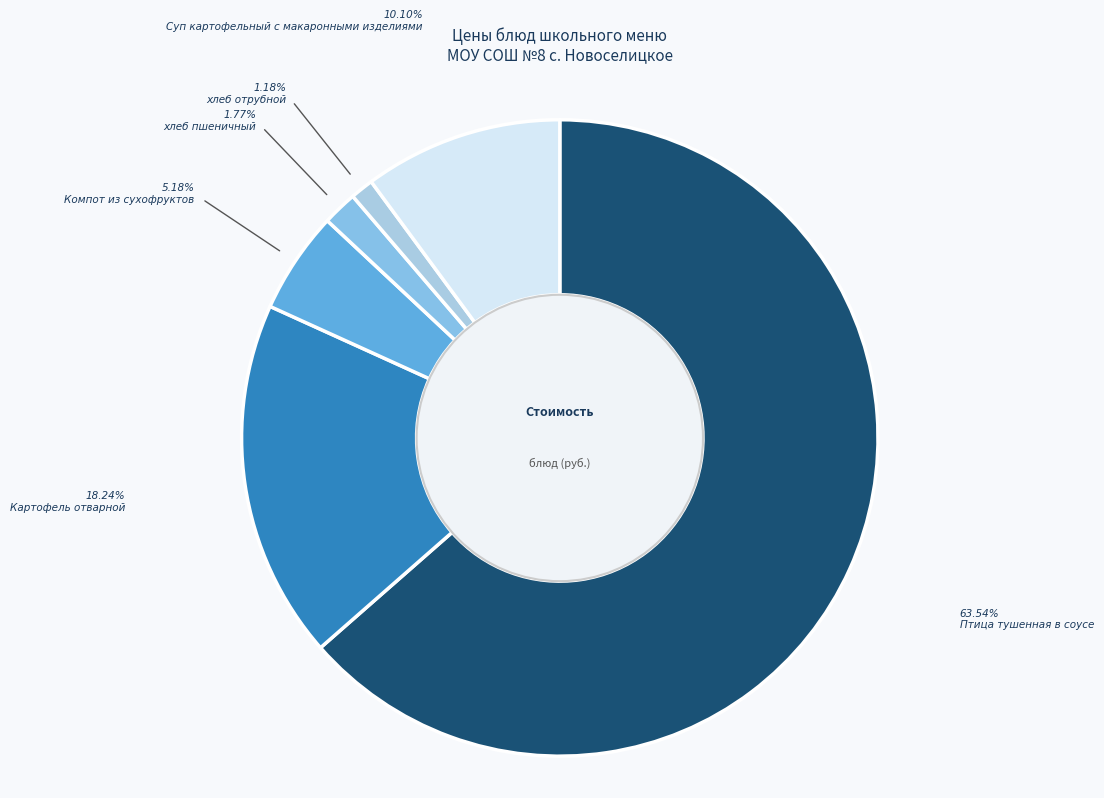

To the nearest percent, what percentage of the pie is хлеб отрубной?

1%